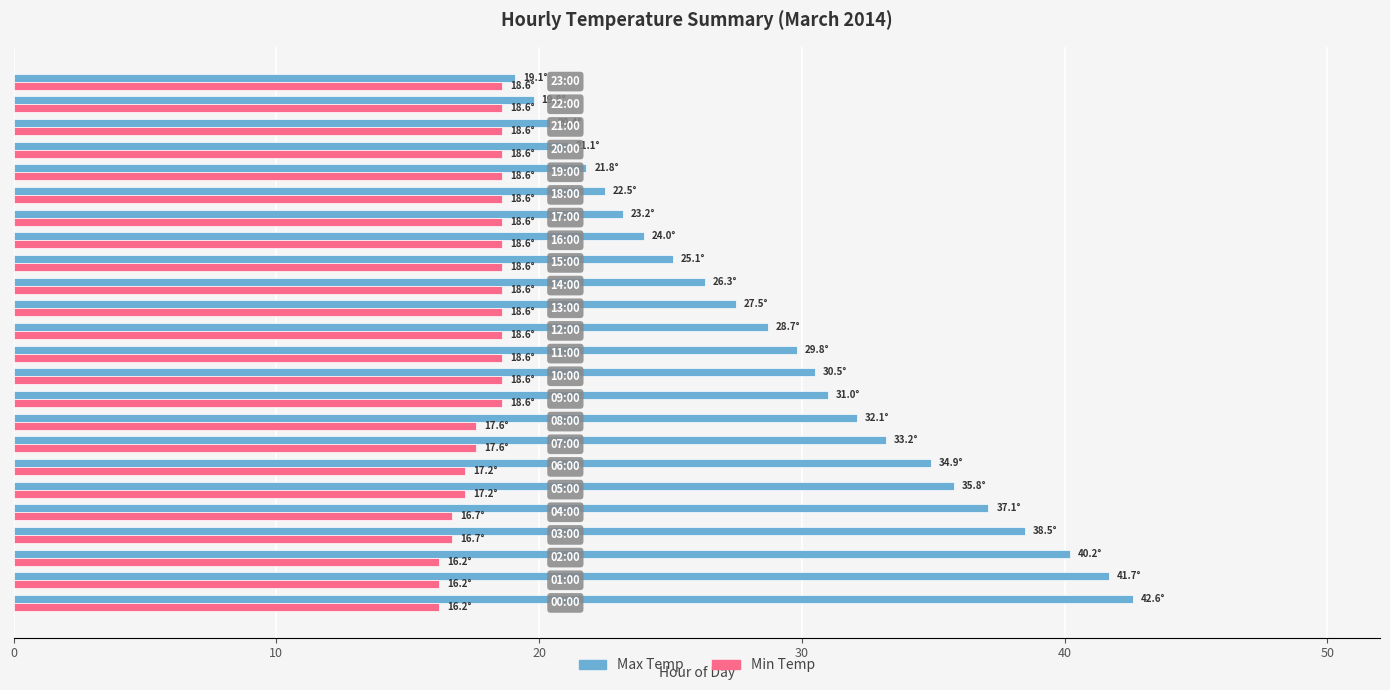

What is the minimum value shown in the chart?

16.2